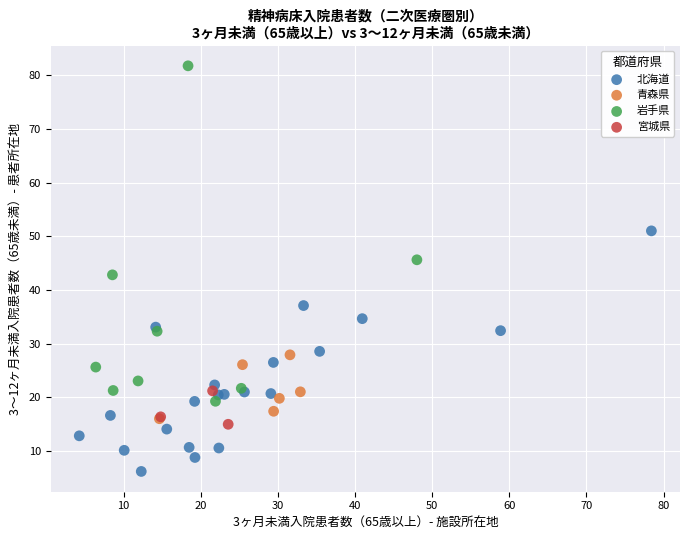

Which series reaches the maximum Y coordinate?

岩手県